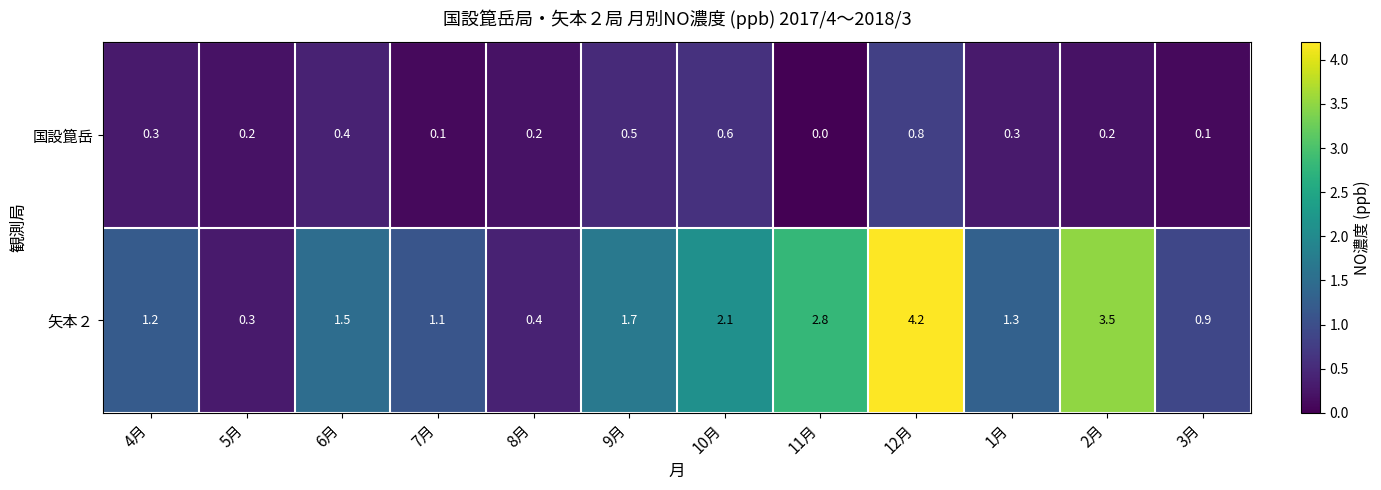

What is the approximate value of 矢本２ at 2月?

3.5